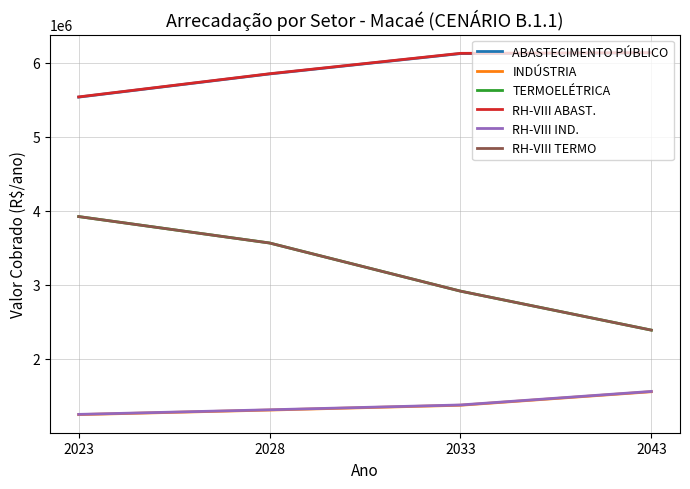

Does the chart have visible grid lines?

Yes